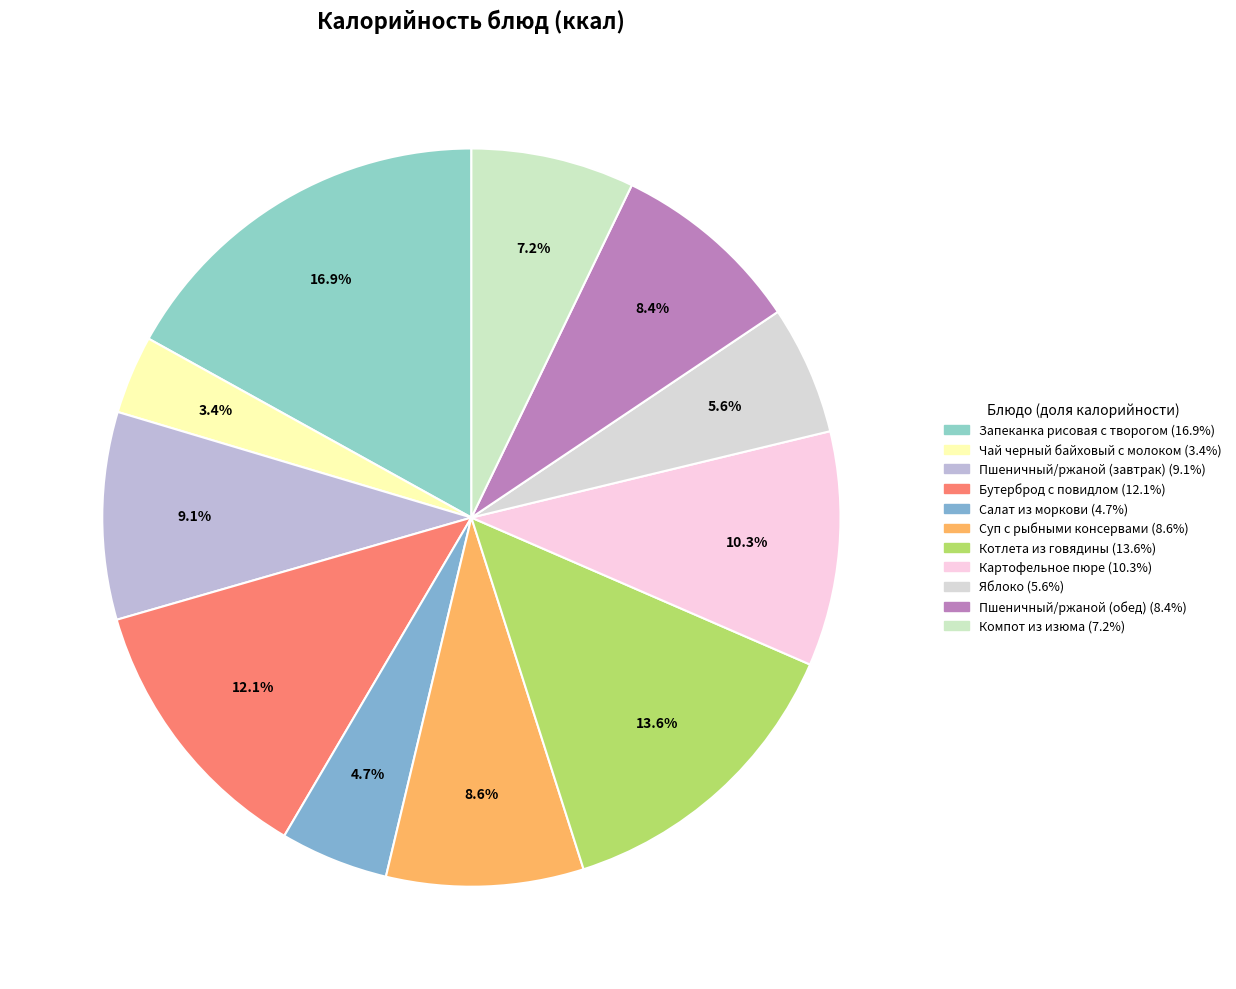

What is the change in value from Запеканка рисовая с творогом to Пшеничный/ржаной (завтрак)?

-121.1